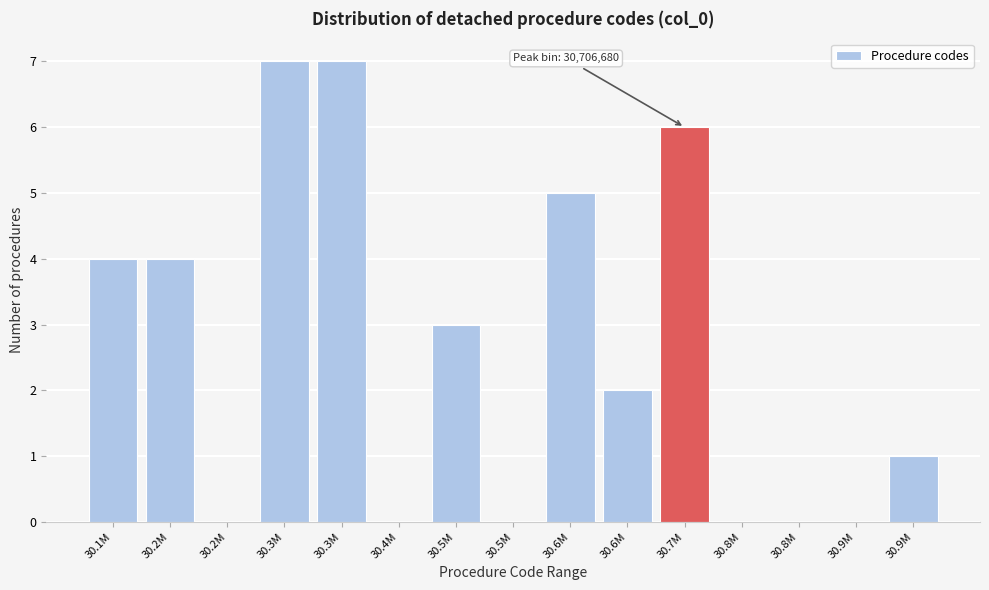

How many categories are shown in the chart?

15